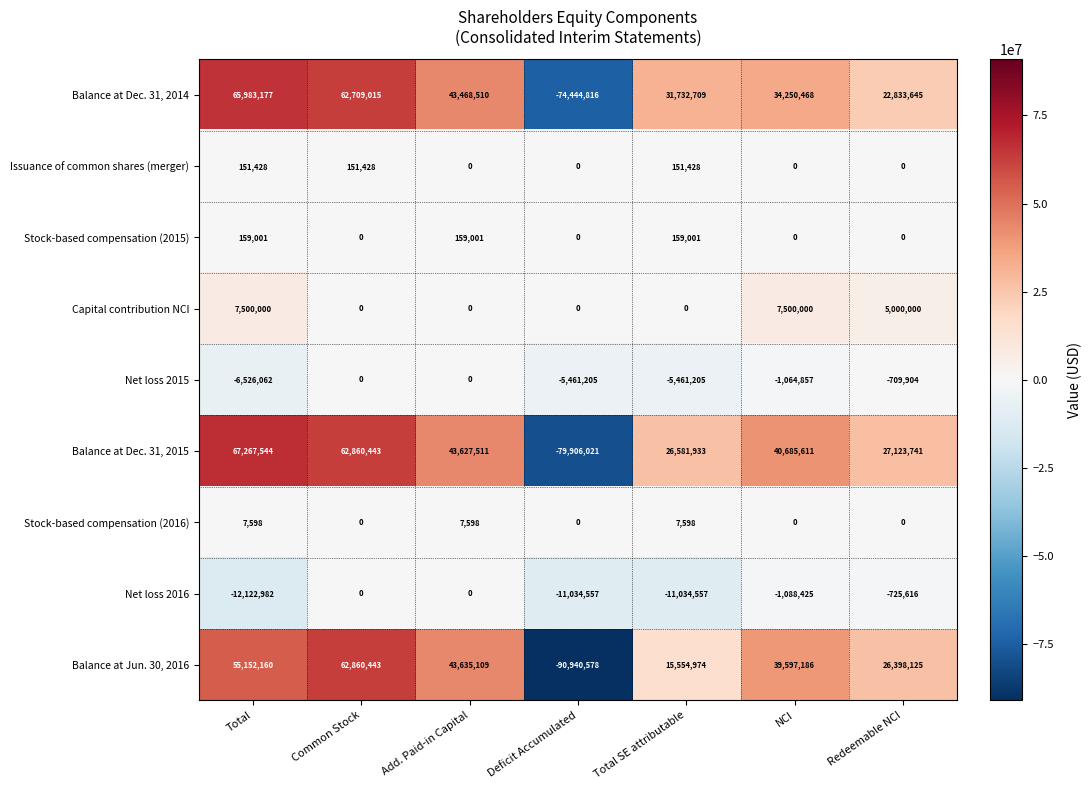

At which category is the sum across all series the highest?

Common Stock